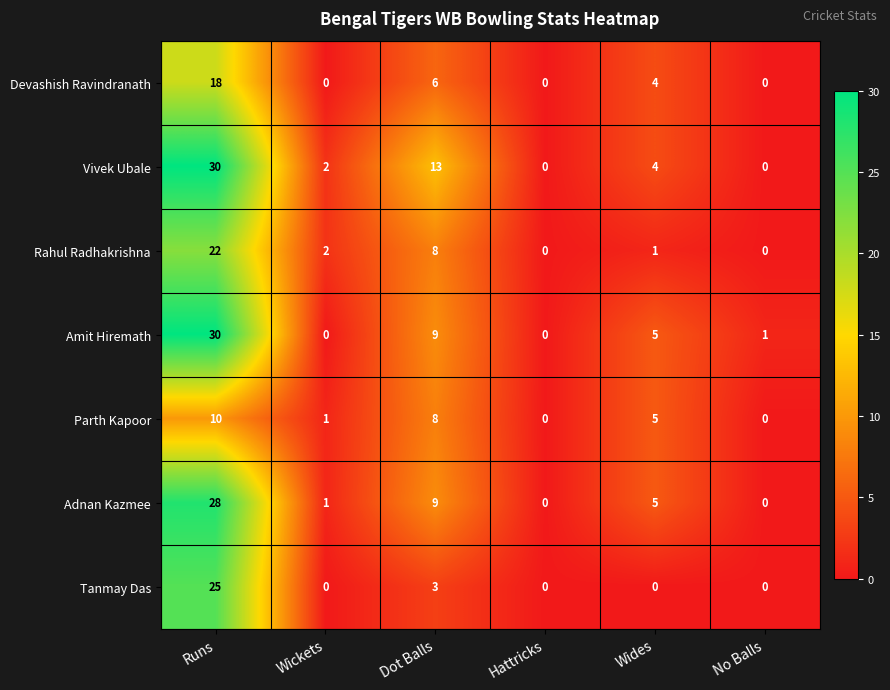

Count the Tanmay Das values in the range 0 to 3.

5